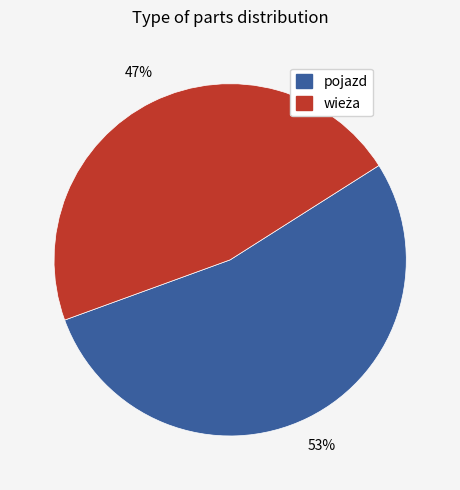

To the nearest percent, what percentage of the pie is pojazd?

53%